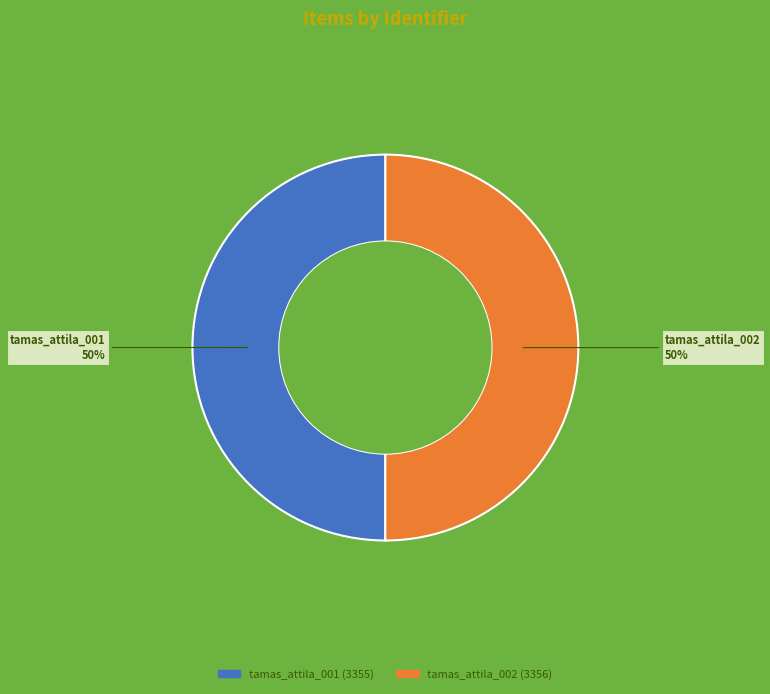

To the nearest percent, what percentage of the pie is tamas_attila_002?

50%